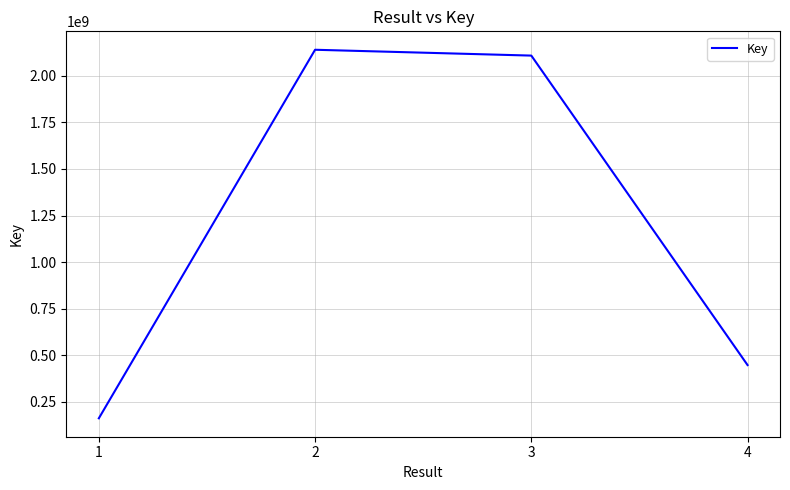

Rank the categories by value from lowest to highest.

1, 4, 3, 2